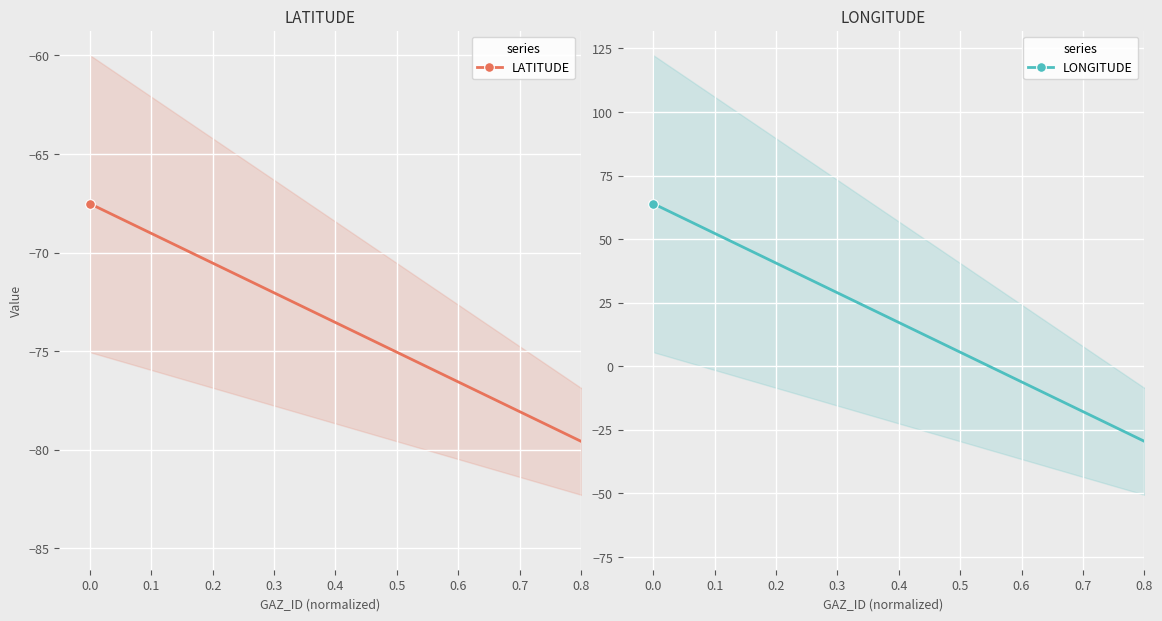

Between −0.1 and 0.0, which is larger?

−0.1